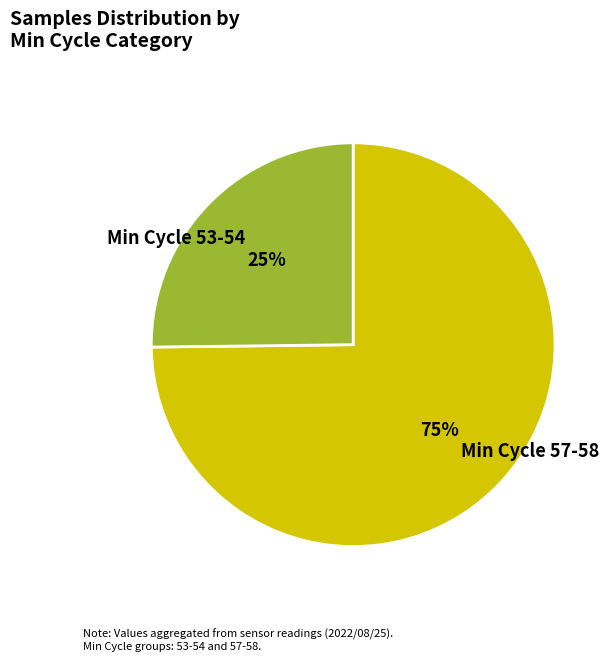

What is the smallest slice in the pie chart?

Min Cycle 53-54